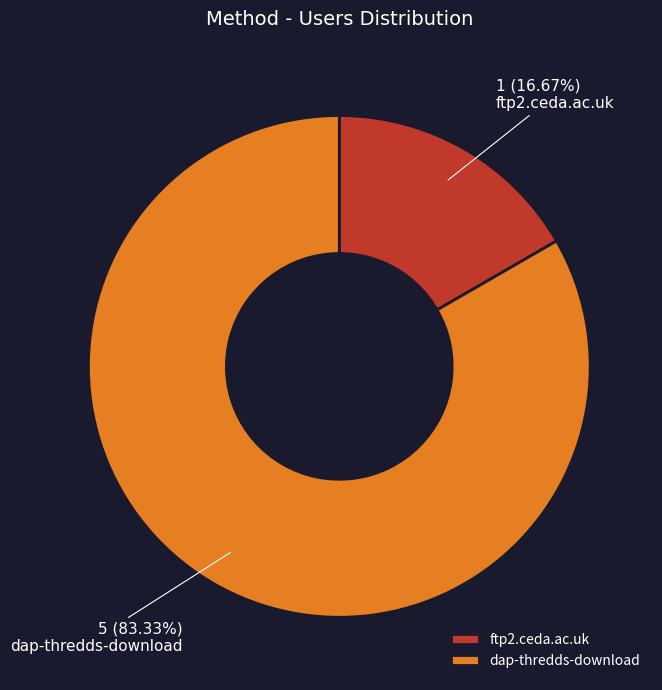

To the nearest percent, what portion does dap-thredds-download represent?

83%